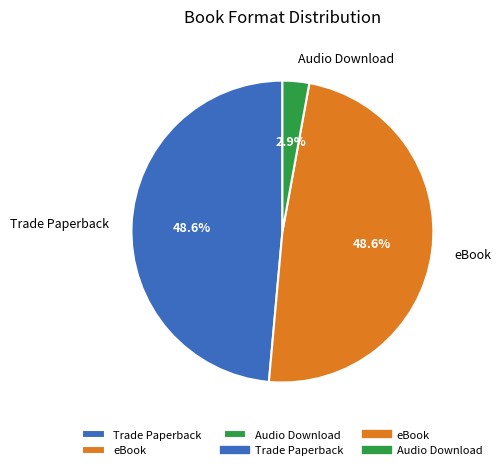

Which slice is the smallest?

Audio Download